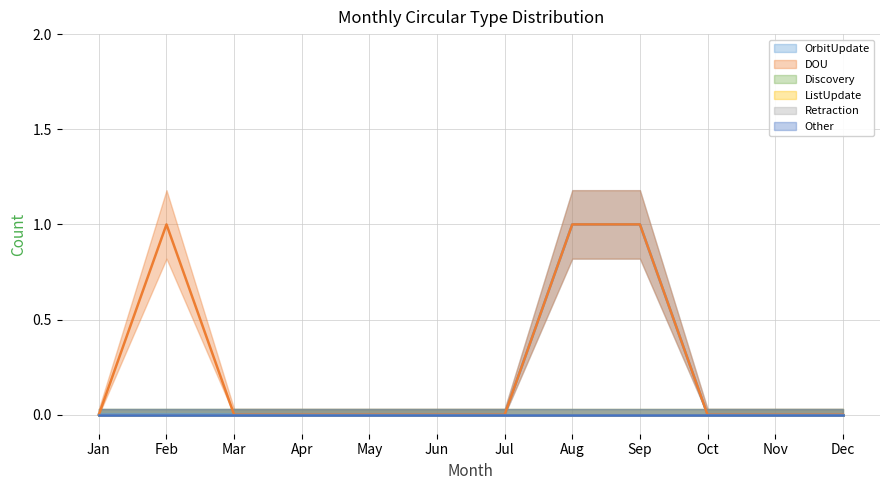

True or false: ListUpdate has more than 2 points higher than both neighbors.

False